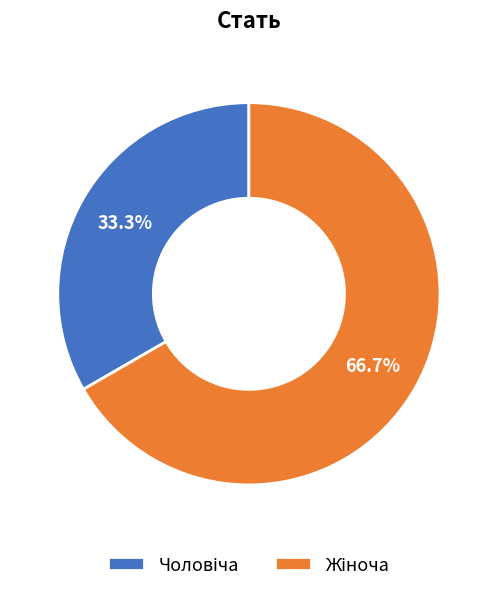

Is there a majority slice in this chart?

Yes